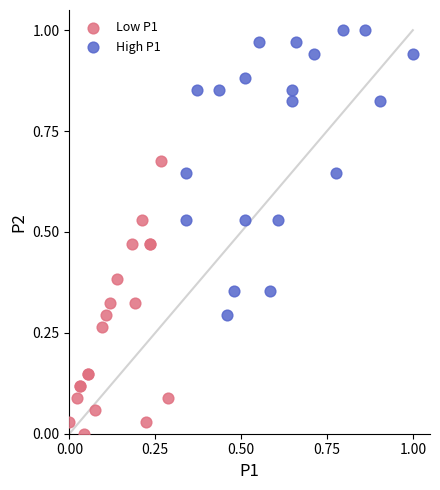

Which series contains the highest Y value?

High P1